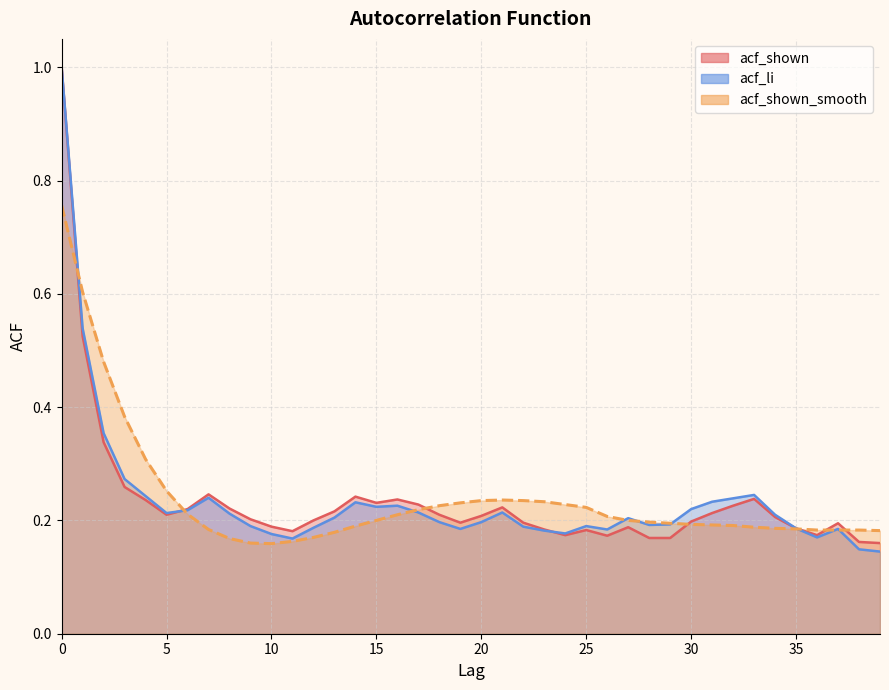

Which series ends up on top after the final intersection of acf_shown_smooth and acf_li?

acf_shown_smooth